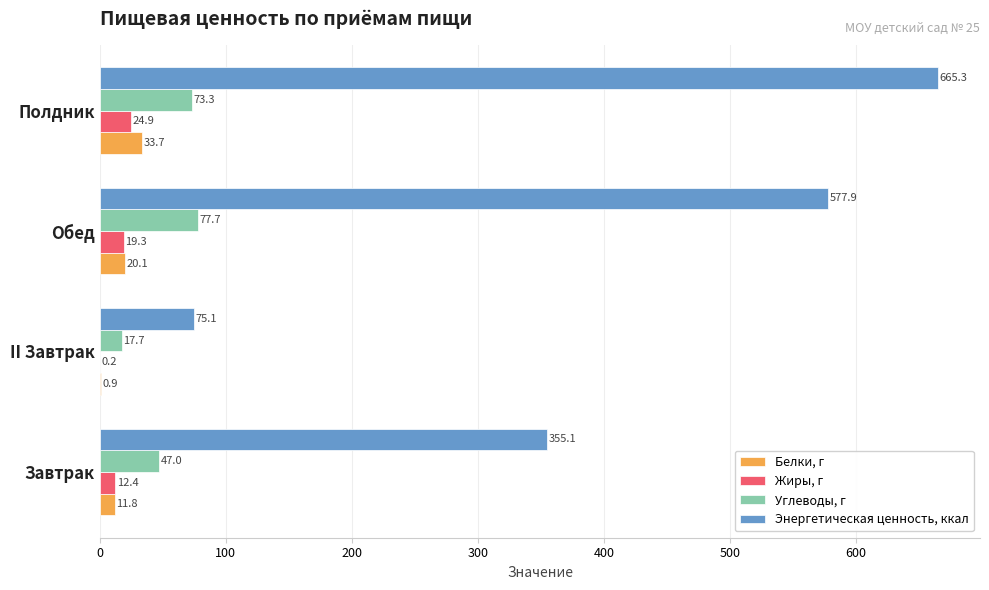

Which series changed the most between Завтрак and Полдник?

Энергетическая ценность, ккал